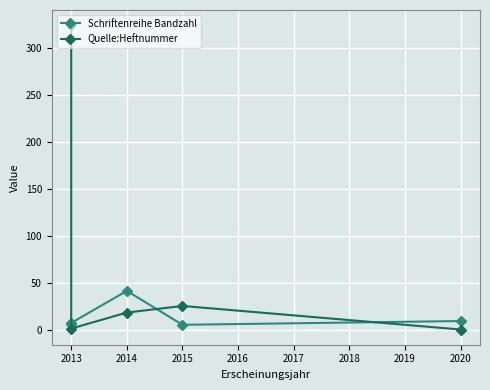

How many data points in Quelle:Heftnummer are above 19?

2